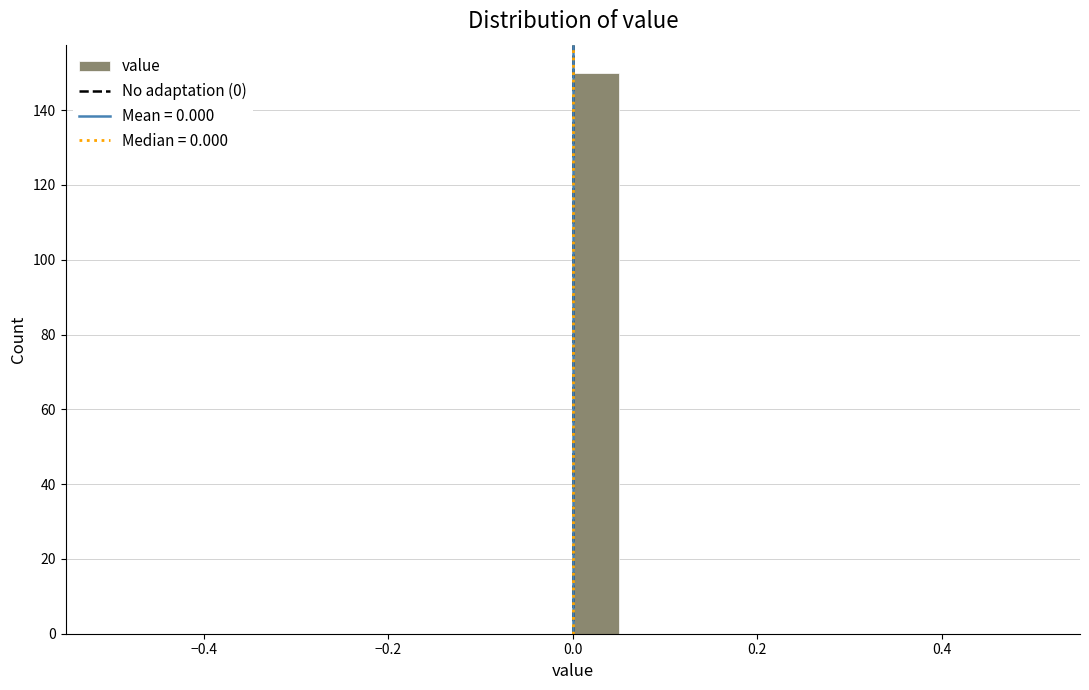

Around what value on the x-axis is the tallest bar? Give the approximate position of its centre, as read against the axis.

0.02